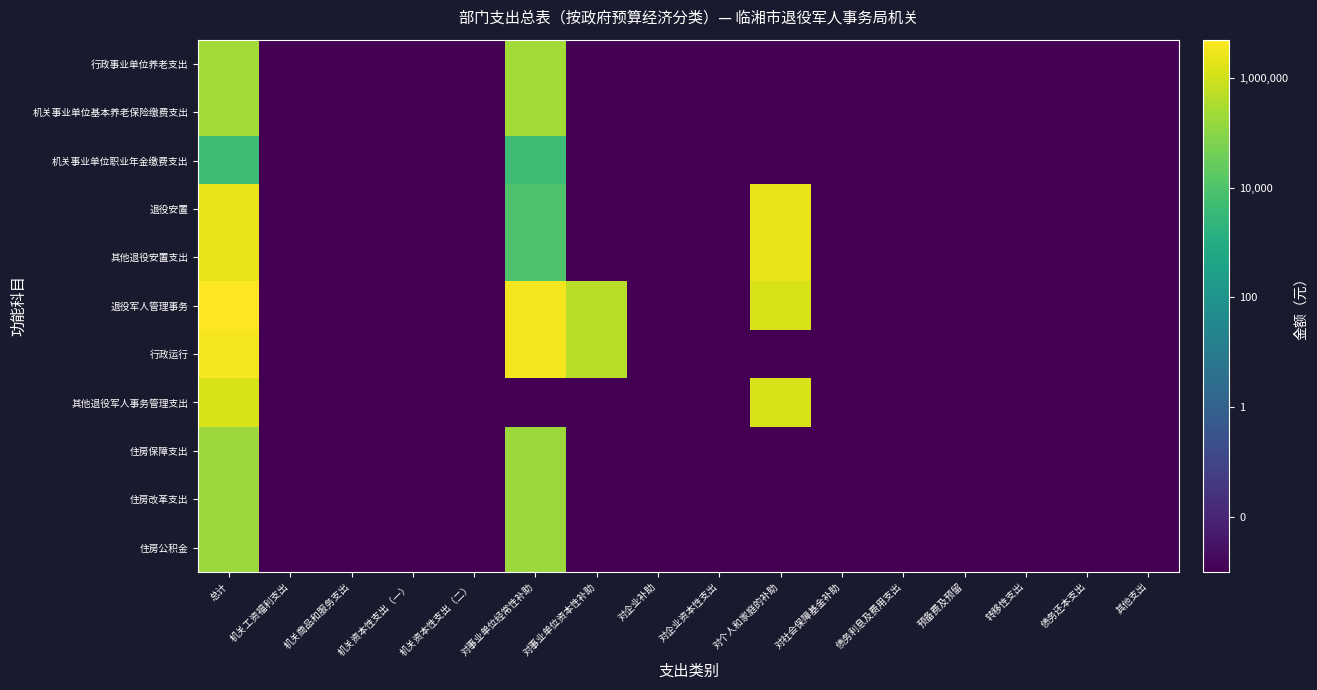

Reading left to right, transcribe all the data shown in this chart.

行政事业单位养老支出: 总计=5.4	机关工资福利支出=-3.0	机关商品和服务支出=-3.0	机关资本性支出（一）=-3.0	机关资本性支出（二）=-3.0	对事业单位经常性补助=5.4	对事业单位资本性补助=-3.0	对企业补助=-3.0	对企业资本性支出=-3.0	对个人和家庭的补助=-3.0	对社会保障基金补助=-3.0	债务利息及费用支出=-3.0	预备费及预留=-3.0	转移性支出=-3.0	债务还本支出=-3.0	其他支出=-3.0
机关事业单位基本养老保险缴费支出: 总计=5.4	机关工资福利支出=-3.0	机关商品和服务支出=-3.0	机关资本性支出（一）=-3.0	机关资本性支出（二）=-3.0	对事业单位经常性补助=5.4	对事业单位资本性补助=-3.0	对企业补助=-3.0	对企业资本性支出=-3.0	对个人和家庭的补助=-3.0	对社会保障基金补助=-3.0	债务利息及费用支出=-3.0	预备费及预留=-3.0	转移性支出=-3.0	债务还本支出=-3.0	其他支出=-3.0
机关事业单位职业年金缴费支出: 总计=3.6	机关工资福利支出=-3.0	机关商品和服务支出=-3.0	机关资本性支出（一）=-3.0	机关资本性支出（二）=-3.0	对事业单位经常性补助=3.6	对事业单位资本性补助=-3.0	对企业补助=-3.0	对企业资本性支出=-3.0	对个人和家庭的补助=-3.0	对社会保障基金补助=-3.0	债务利息及费用支出=-3.0	预备费及预留=-3.0	转移性支出=-3.0	债务还本支出=-3.0	其他支出=-3.0
退役安置: 总计=6.4	机关工资福利支出=-3.0	机关商品和服务支出=-3.0	机关资本性支出（一）=-3.0	机关资本性支出（二）=-3.0	对事业单位经常性补助=4.0	对事业单位资本性补助=-3.0	对企业补助=-3.0	对企业资本性支出=-3.0	对个人和家庭的补助=6.4	对社会保障基金补助=-3.0	债务利息及费用支出=-3.0	预备费及预留=-3.0	转移性支出=-3.0	债务还本支出=-3.0	其他支出=-3.0
其他退役安置支出: 总计=6.4	机关工资福利支出=-3.0	机关商品和服务支出=-3.0	机关资本性支出（一）=-3.0	机关资本性支出（二）=-3.0	对事业单位经常性补助=4.0	对事业单位资本性补助=-3.0	对企业补助=-3.0	对企业资本性支出=-3.0	对个人和家庭的补助=6.4	对社会保障基金补助=-3.0	债务利息及费用支出=-3.0	预备费及预留=-3.0	转移性支出=-3.0	债务还本支出=-3.0	其他支出=-3.0
退役军人管理事务: 总计=6.7	机关工资福利支出=-3.0	机关商品和服务支出=-3.0	机关资本性支出（一）=-3.0	机关资本性支出（二）=-3.0	对事业单位经常性补助=6.5	对事业单位资本性补助=5.7	对企业补助=-3.0	对企业资本性支出=-3.0	对个人和家庭的补助=6.1	对社会保障基金补助=-3.0	债务利息及费用支出=-3.0	预备费及预留=-3.0	转移性支出=-3.0	债务还本支出=-3.0	其他支出=-3.0
行政运行: 总计=6.6	机关工资福利支出=-3.0	机关商品和服务支出=-3.0	机关资本性支出（一）=-3.0	机关资本性支出（二）=-3.0	对事业单位经常性补助=6.5	对事业单位资本性补助=5.7	对企业补助=-3.0	对企业资本性支出=-3.0	对个人和家庭的补助=-3.0	对社会保障基金补助=-3.0	债务利息及费用支出=-3.0	预备费及预留=-3.0	转移性支出=-3.0	债务还本支出=-3.0	其他支出=-3.0
其他退役军人事务管理支出: 总计=6.1	机关工资福利支出=-3.0	机关商品和服务支出=-3.0	机关资本性支出（一）=-3.0	机关资本性支出（二）=-3.0	对事业单位经常性补助=-3.0	对事业单位资本性补助=-3.0	对企业补助=-3.0	对企业资本性支出=-3.0	对个人和家庭的补助=6.1	对社会保障基金补助=-3.0	债务利息及费用支出=-3.0	预备费及预留=-3.0	转移性支出=-3.0	债务还本支出=-3.0	其他支出=-3.0
住房保障支出: 总计=5.2	机关工资福利支出=-3.0	机关商品和服务支出=-3.0	机关资本性支出（一）=-3.0	机关资本性支出（二）=-3.0	对事业单位经常性补助=5.2	对事业单位资本性补助=-3.0	对企业补助=-3.0	对企业资本性支出=-3.0	对个人和家庭的补助=-3.0	对社会保障基金补助=-3.0	债务利息及费用支出=-3.0	预备费及预留=-3.0	转移性支出=-3.0	债务还本支出=-3.0	其他支出=-3.0
住房改革支出: 总计=5.2	机关工资福利支出=-3.0	机关商品和服务支出=-3.0	机关资本性支出（一）=-3.0	机关资本性支出（二）=-3.0	对事业单位经常性补助=5.2	对事业单位资本性补助=-3.0	对企业补助=-3.0	对企业资本性支出=-3.0	对个人和家庭的补助=-3.0	对社会保障基金补助=-3.0	债务利息及费用支出=-3.0	预备费及预留=-3.0	转移性支出=-3.0	债务还本支出=-3.0	其他支出=-3.0
住房公积金: 总计=5.2	机关工资福利支出=-3.0	机关商品和服务支出=-3.0	机关资本性支出（一）=-3.0	机关资本性支出（二）=-3.0	对事业单位经常性补助=5.2	对事业单位资本性补助=-3.0	对企业补助=-3.0	对企业资本性支出=-3.0	对个人和家庭的补助=-3.0	对社会保障基金补助=-3.0	债务利息及费用支出=-3.0	预备费及预留=-3.0	转移性支出=-3.0	债务还本支出=-3.0	其他支出=-3.0